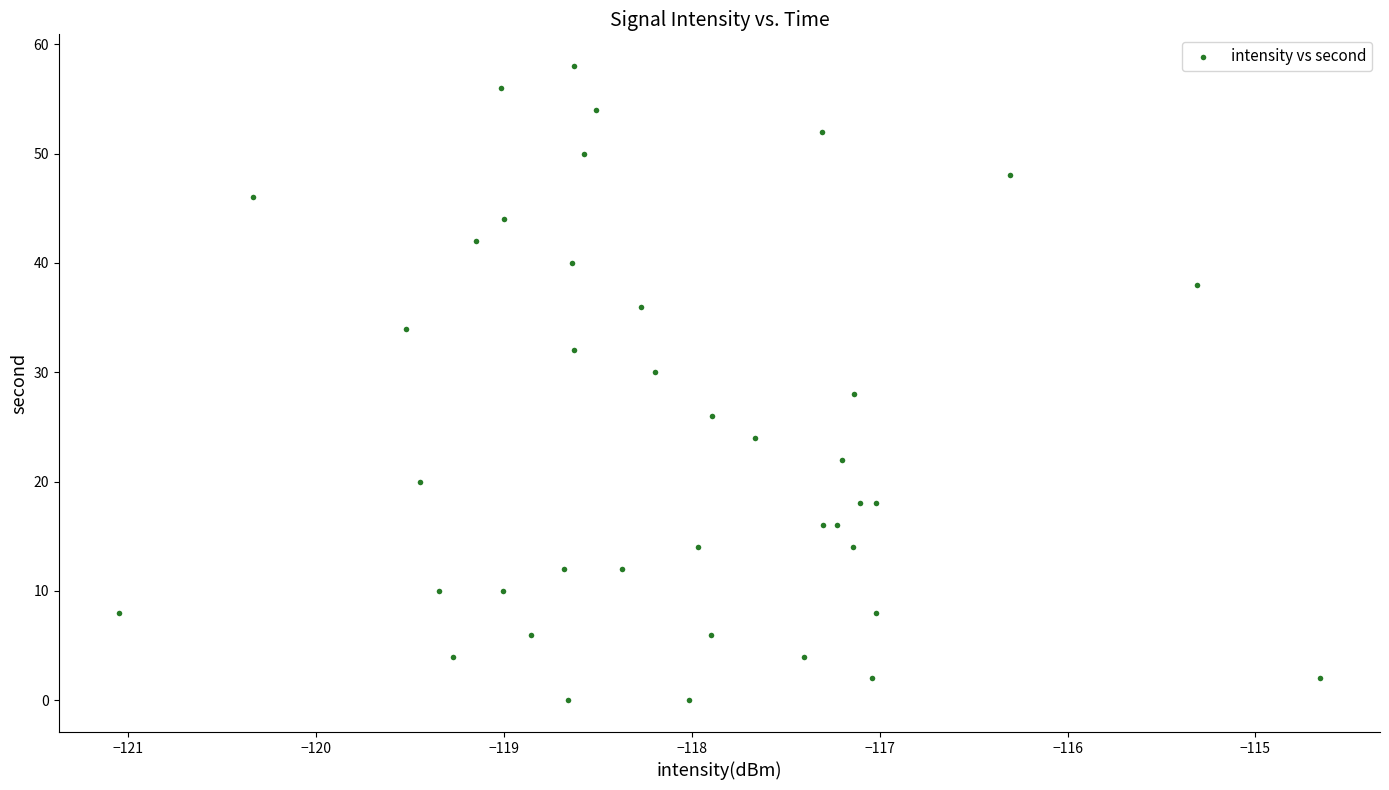

What is the range of Y values (max minus min)?

58